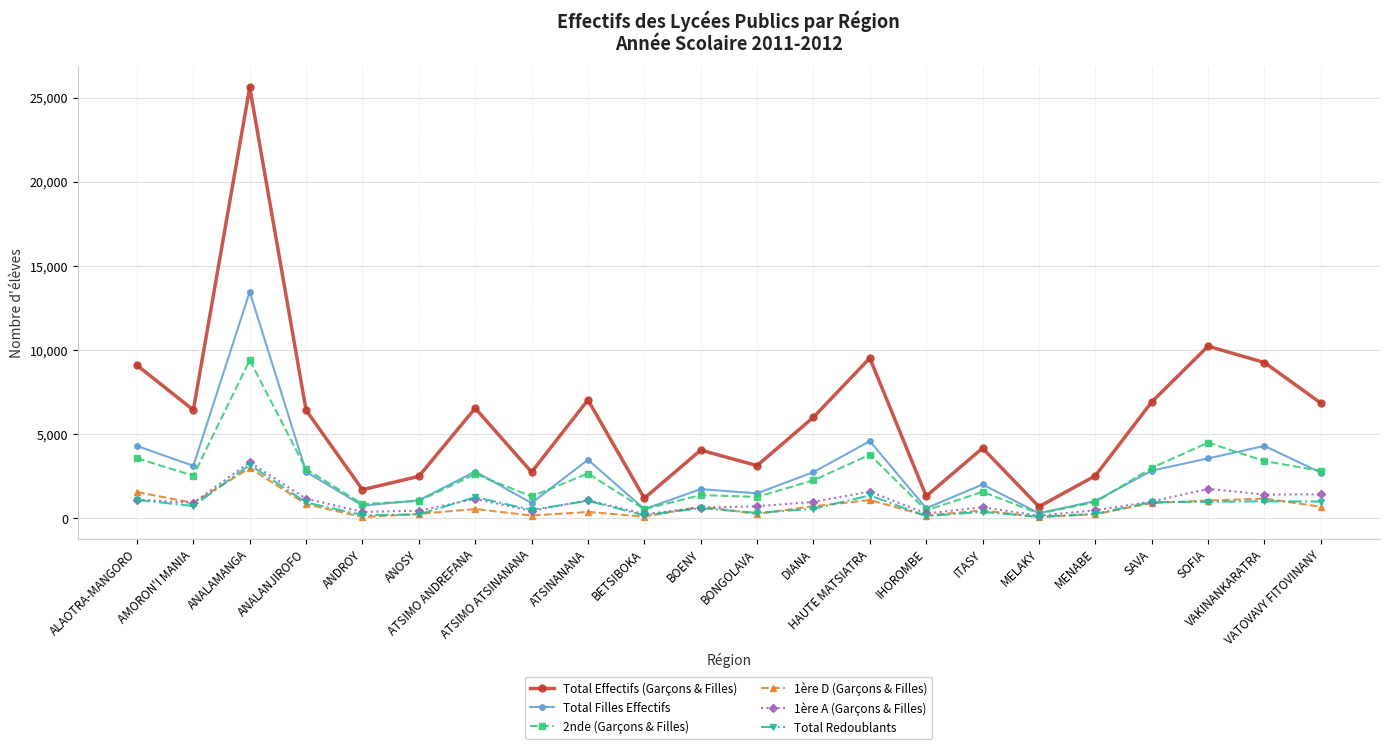

Which series has the largest range (max minus min)?

Total Effectifs (Garçons & Filles)